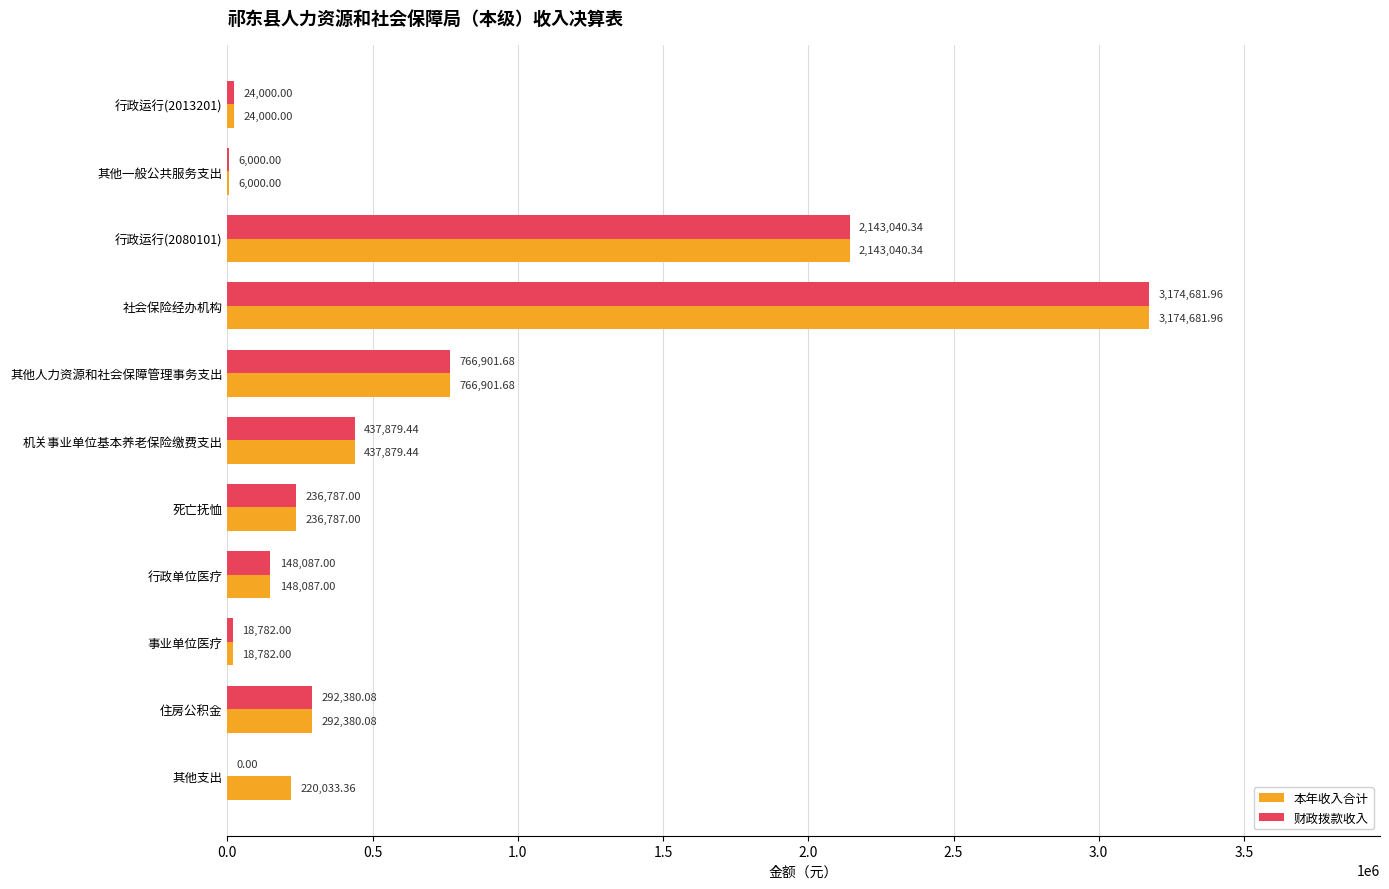

What is the sum of the 本年收入合计 values at 社会保险经办机构 and 事业单位医疗?

3193464.0